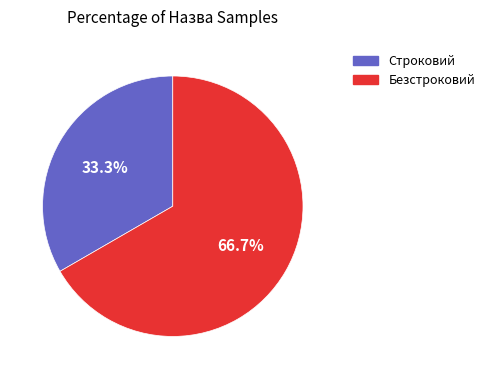

Count the number of slices in the pie.

2